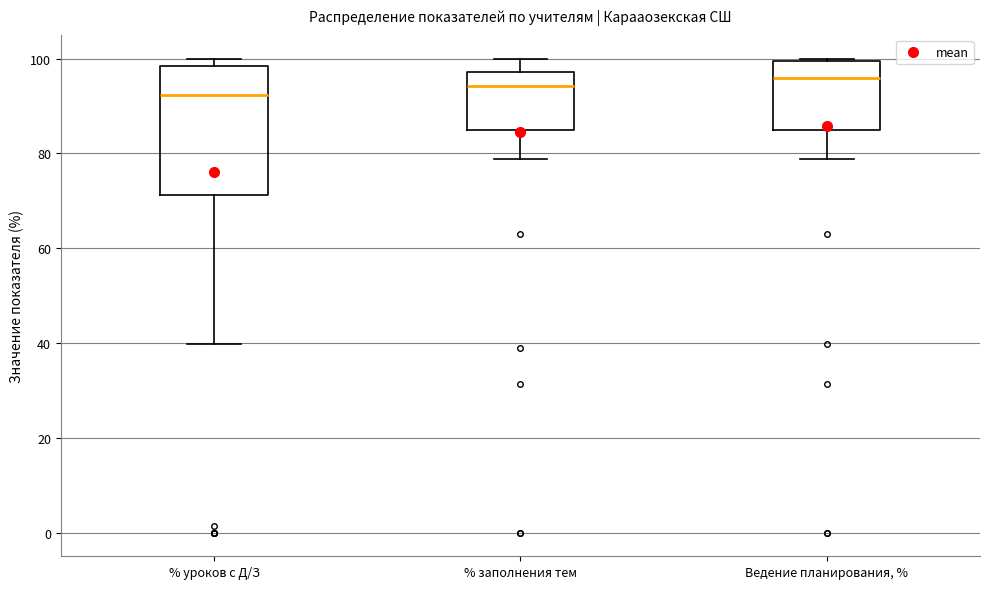

Reading left to right, read every box against the y-axis: the position of its median line, the range the box covers, and the ends of its whiskers. The values are not printed on the chart, so give them approximately, as read against the axis.

% уроков с Д/З: median 92, box 72 to 98, whiskers 40 to 100
% заполнения тем: median 94, box 84 to 98, whiskers 78 to 100
Ведение планирования, %: median 96, box 84 to 100, whiskers 78 to 100